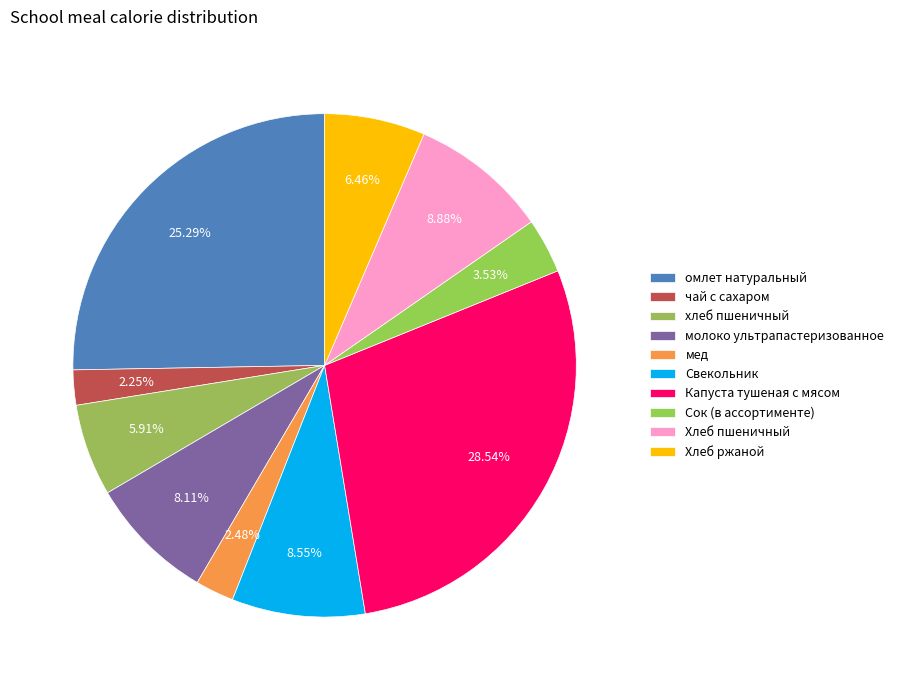

How many slices are in this pie chart?

10